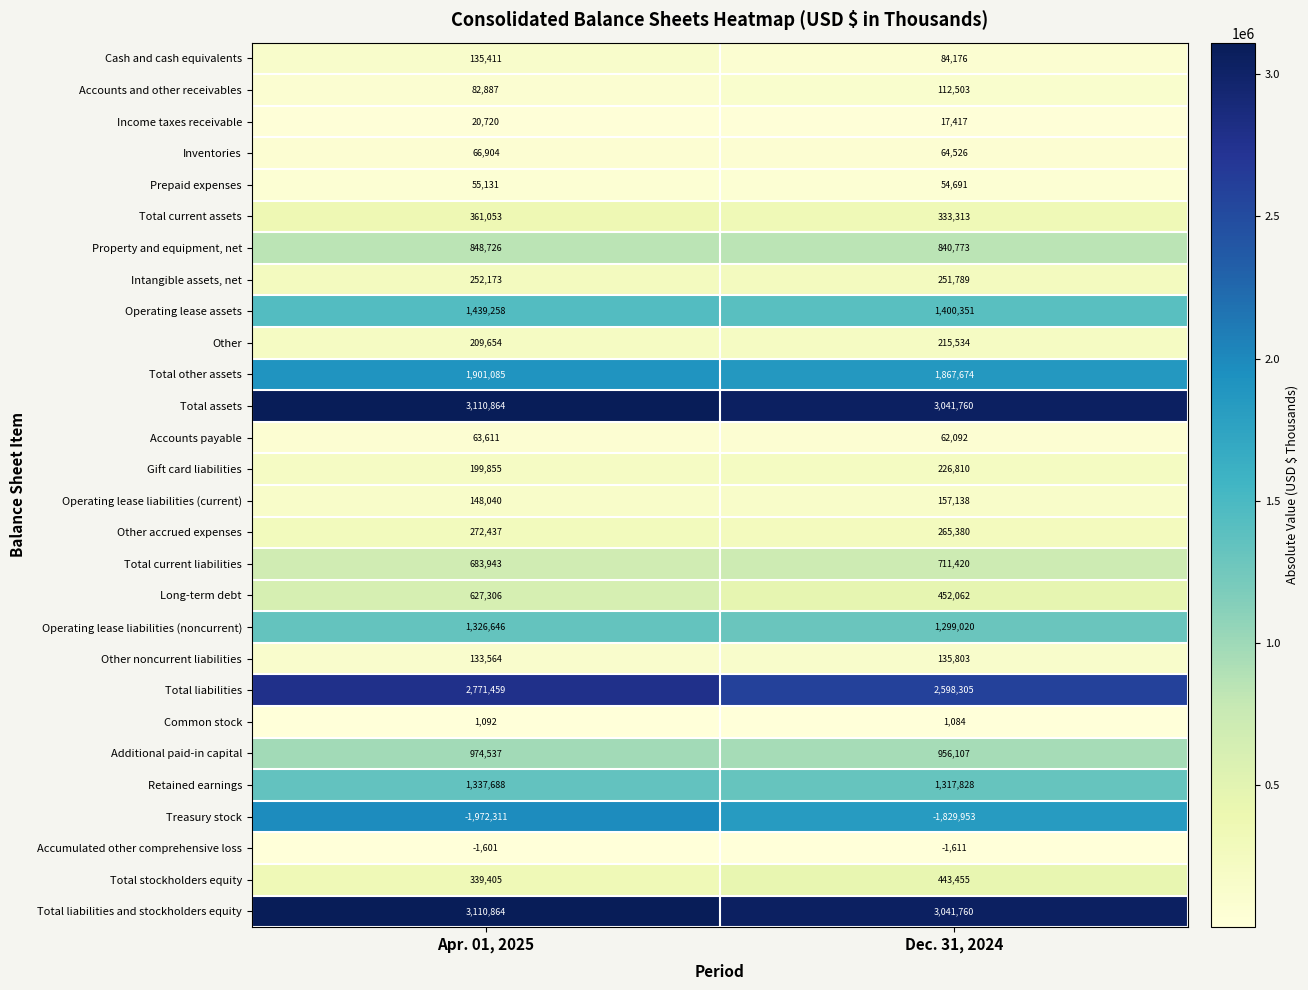

What is the difference between the Income taxes receivable values at Dec. 31, 2024 and Apr. 01, 2025?

3303